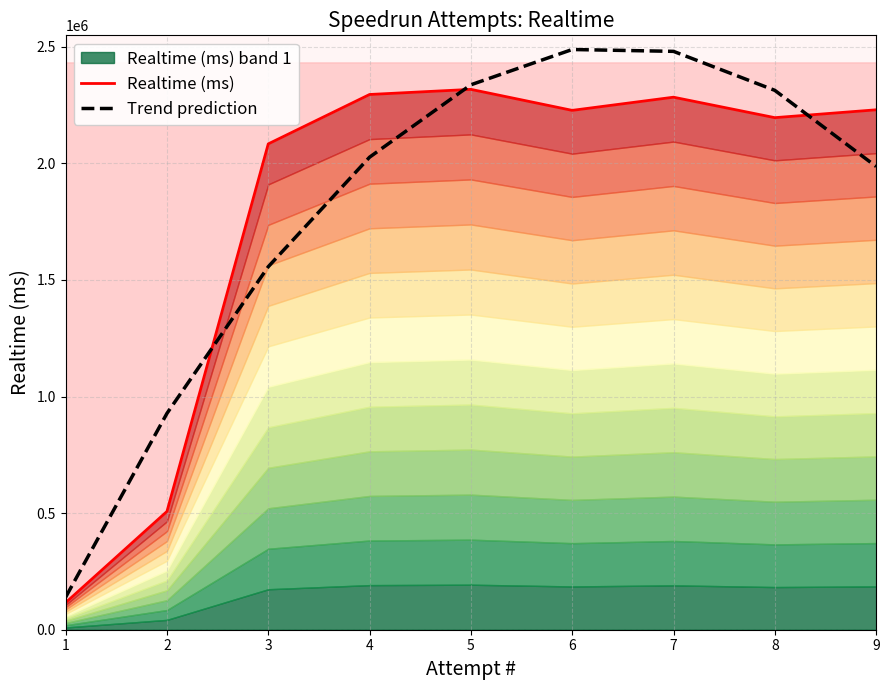

Which series has the largest range (max minus min)?

Trend prediction